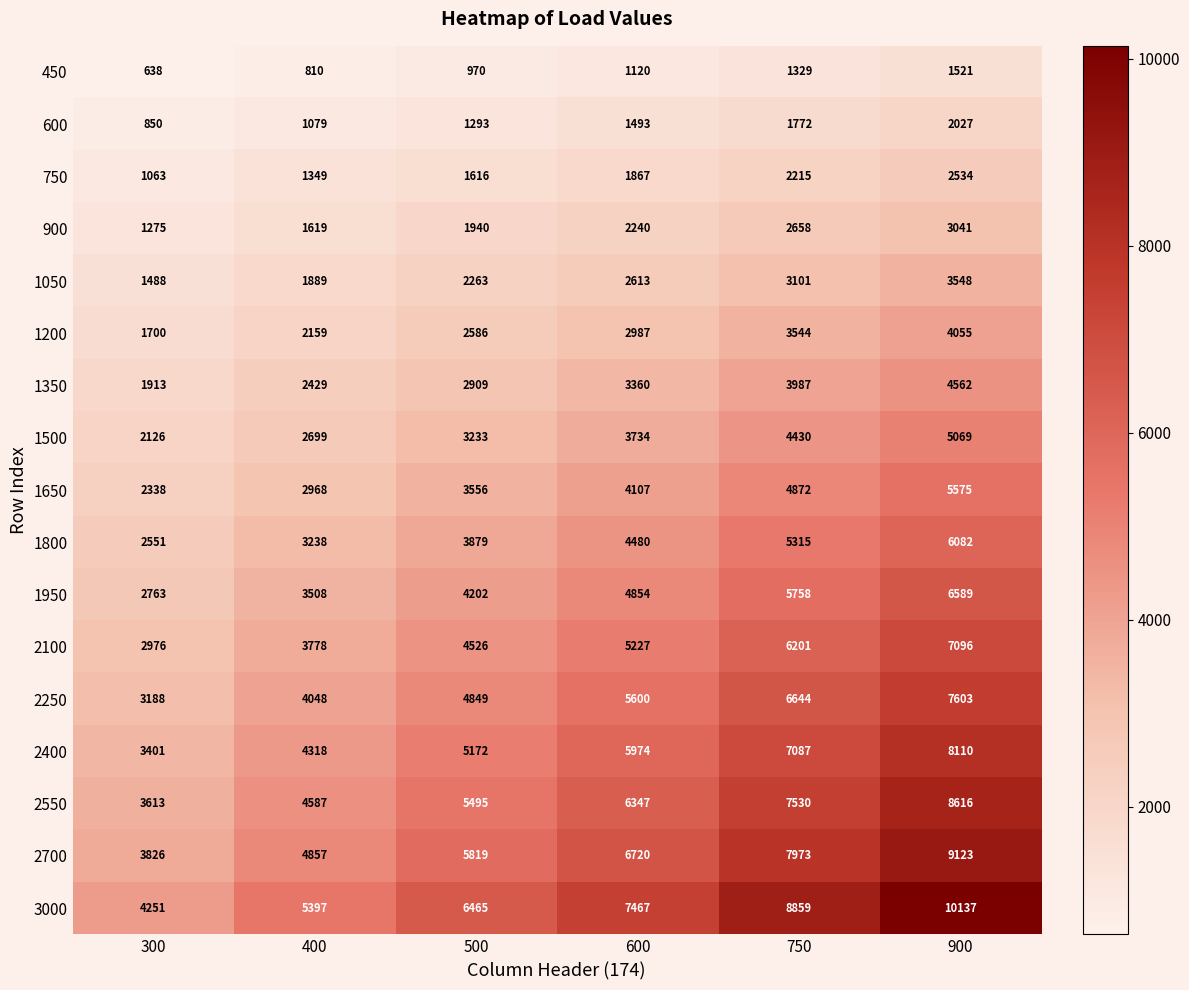

Which category has the lowest value in the 2100 series?

300